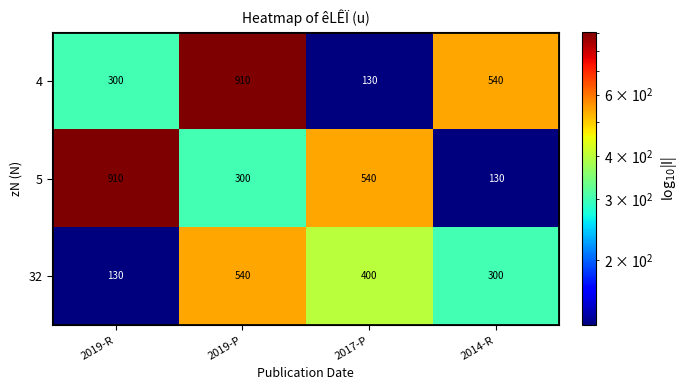

What is the difference between the 32 values at 2017-P and 2019-P?

140